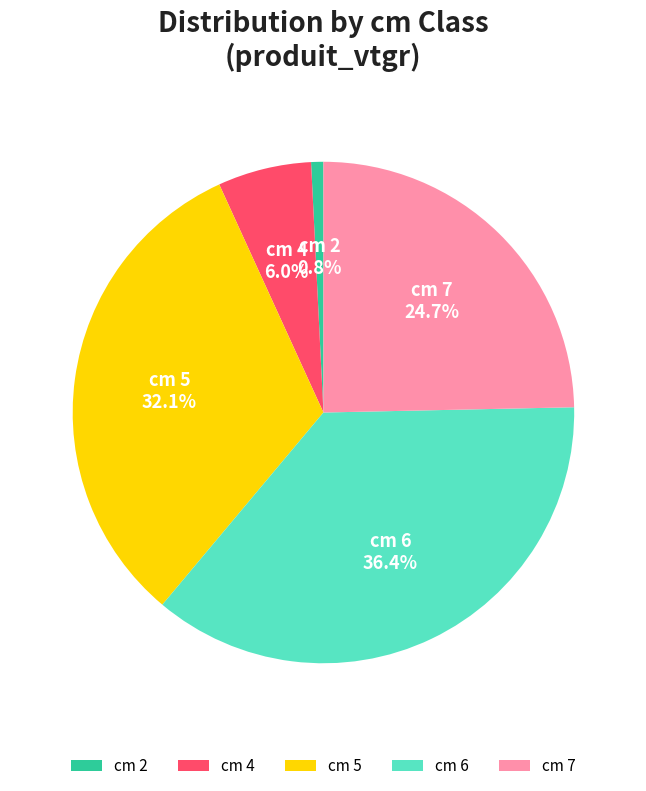

To the nearest percent, what is the average slice percentage?

20%